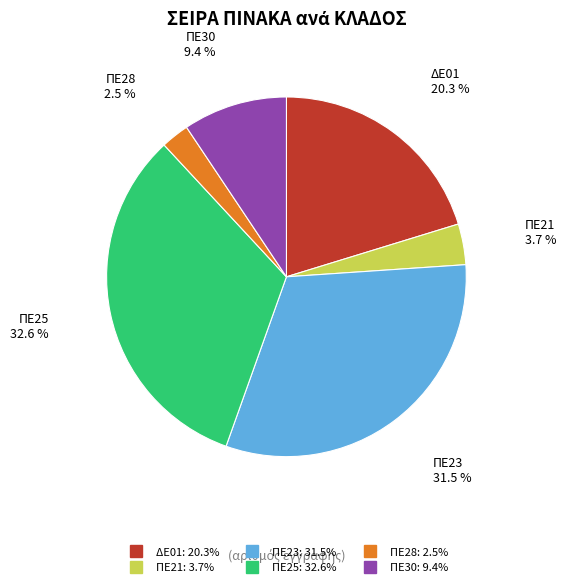

Which has a higher value, ΠΕ25 or ΠΕ21?

ΠΕ25